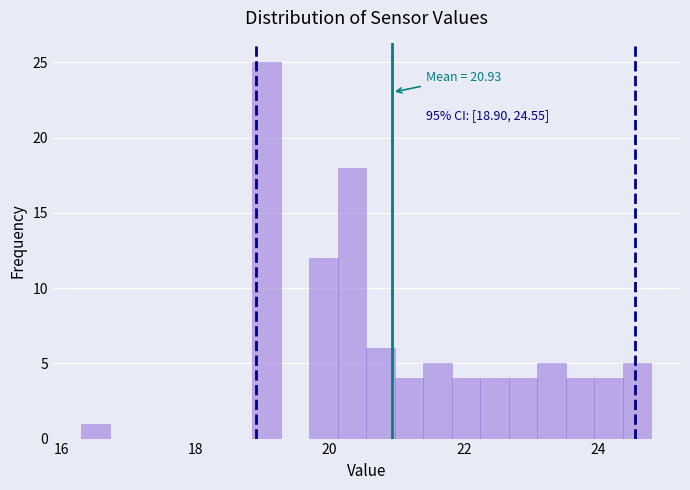

Read against the x-axis, roughly where is the centre of the tallest bar?

19.0